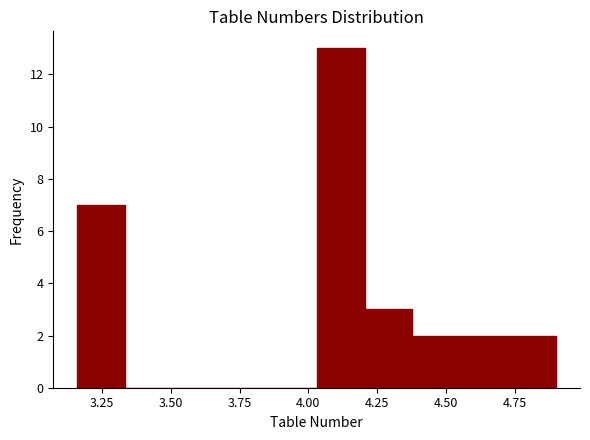

Around what value on the x-axis is the tallest bar? Give the approximate position of its centre, as read against the axis.

4.10